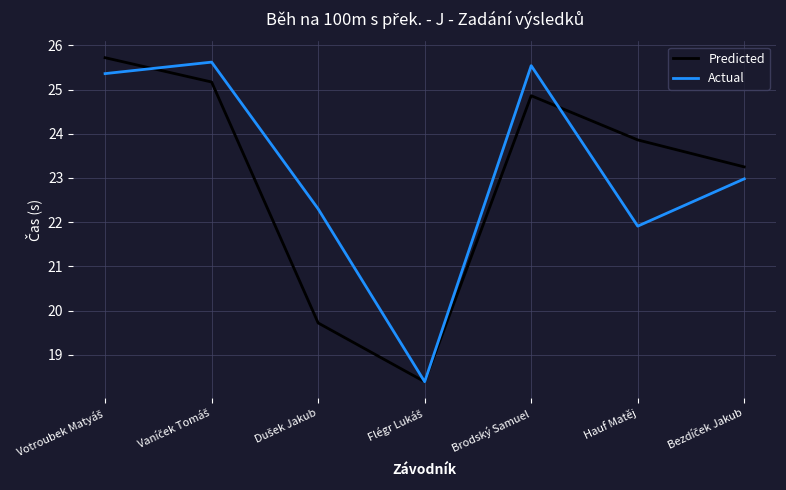

What position from the right is Brodský Samuel?

3